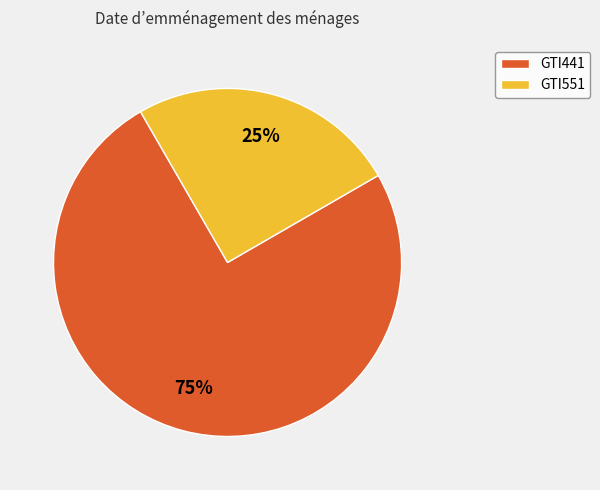

Which slice represents more than half of the pie?

GTI441